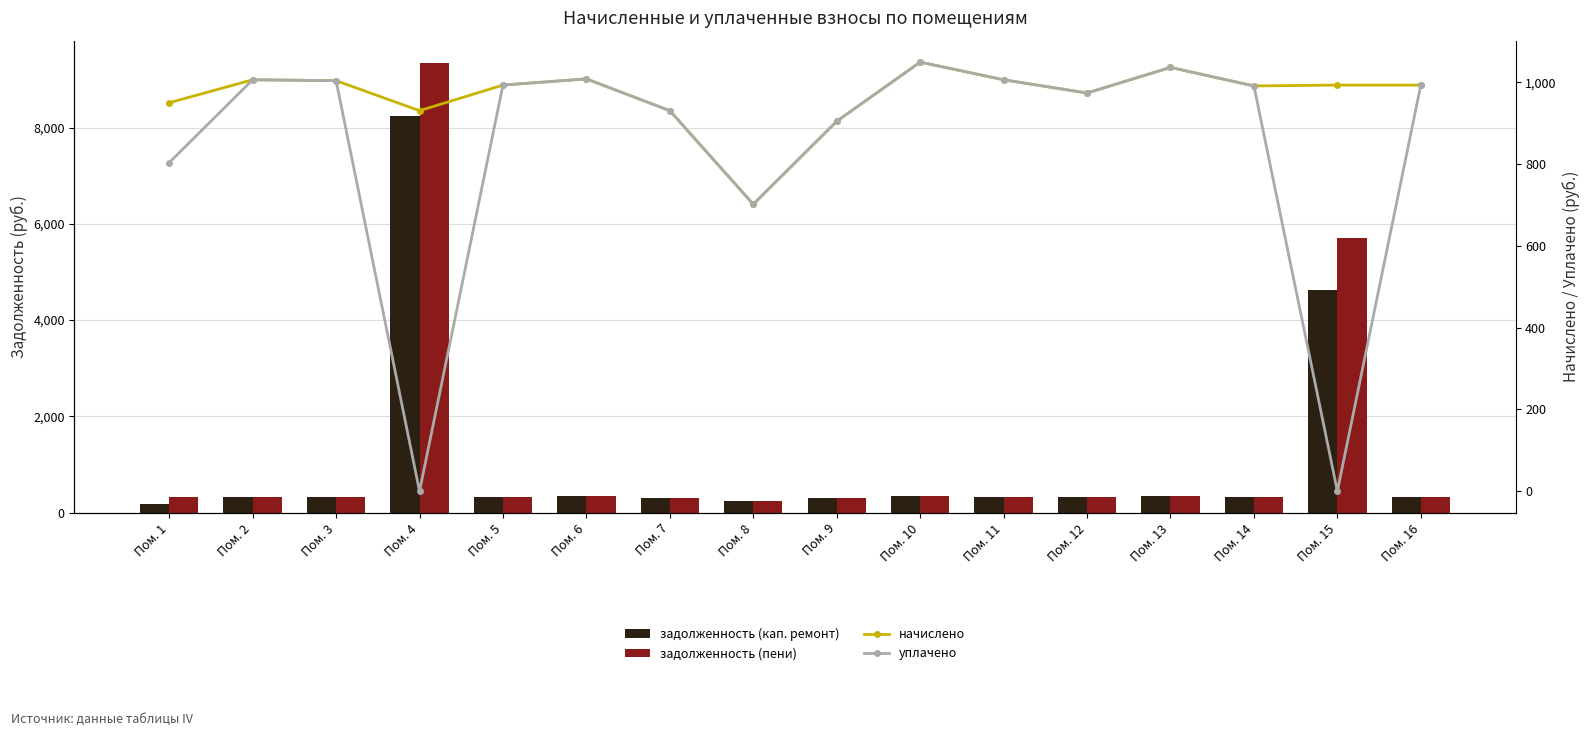

Rank the categories by начислено value from lowest to highest.

Пом. 8, Пом. 9, Пом. 4, Пом. 7, Пом. 1, Пом. 12, Пом. 14, Пом. 5, Пом. 15, Пом. 16, Пом. 3, Пом. 2, Пом. 11, Пом. 6, Пом. 13, Пом. 10